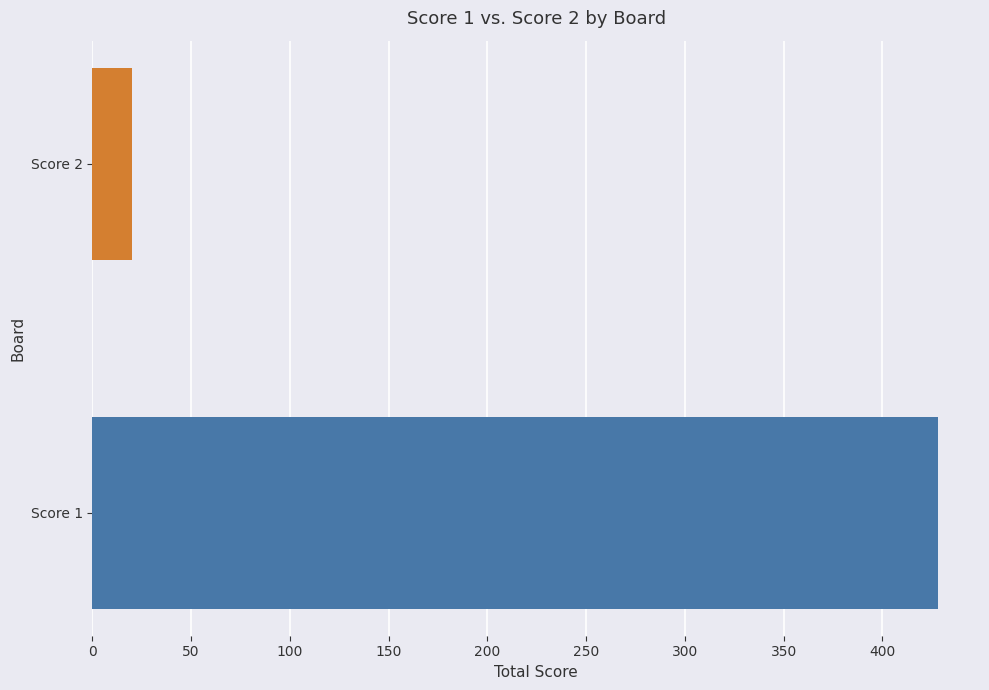

Is the value of Score 2 at 6 greater than the value of Score 1 at 11?

No